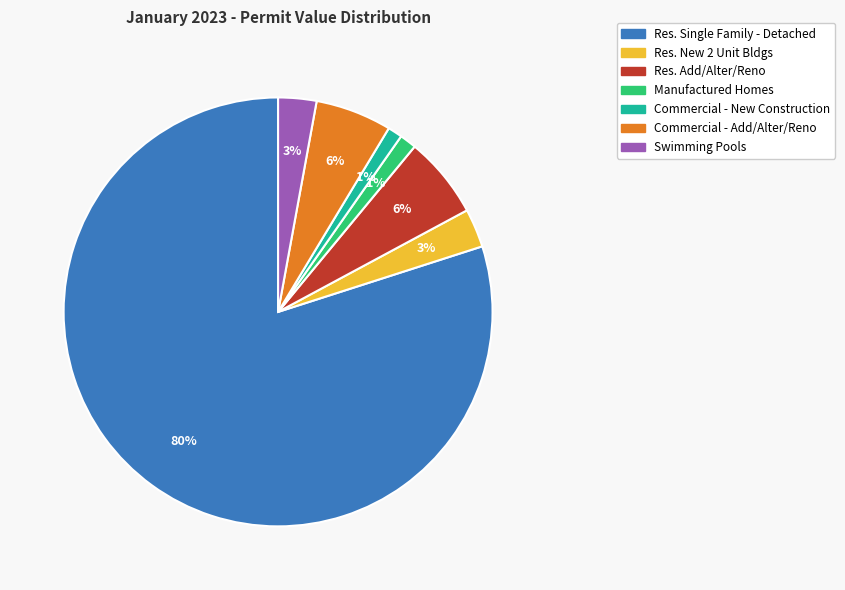

To the nearest percent, what is the average slice percentage?

14%